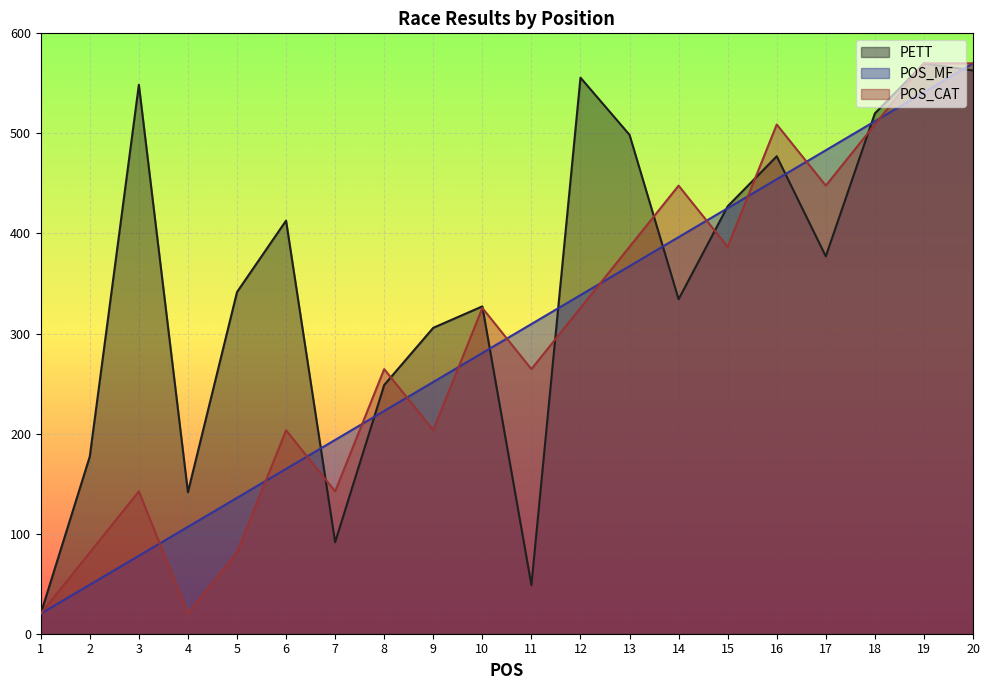

What value does the PETT series have at 11?

48.6